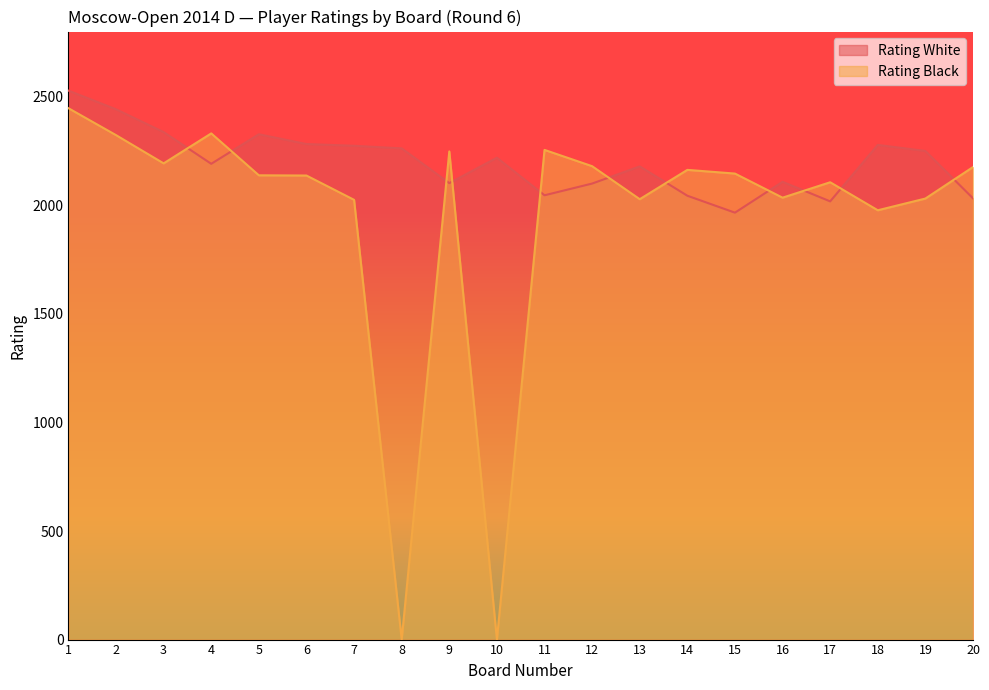

Is the value of Rating White at 19 greater than the value of Rating Black at 8?

Yes